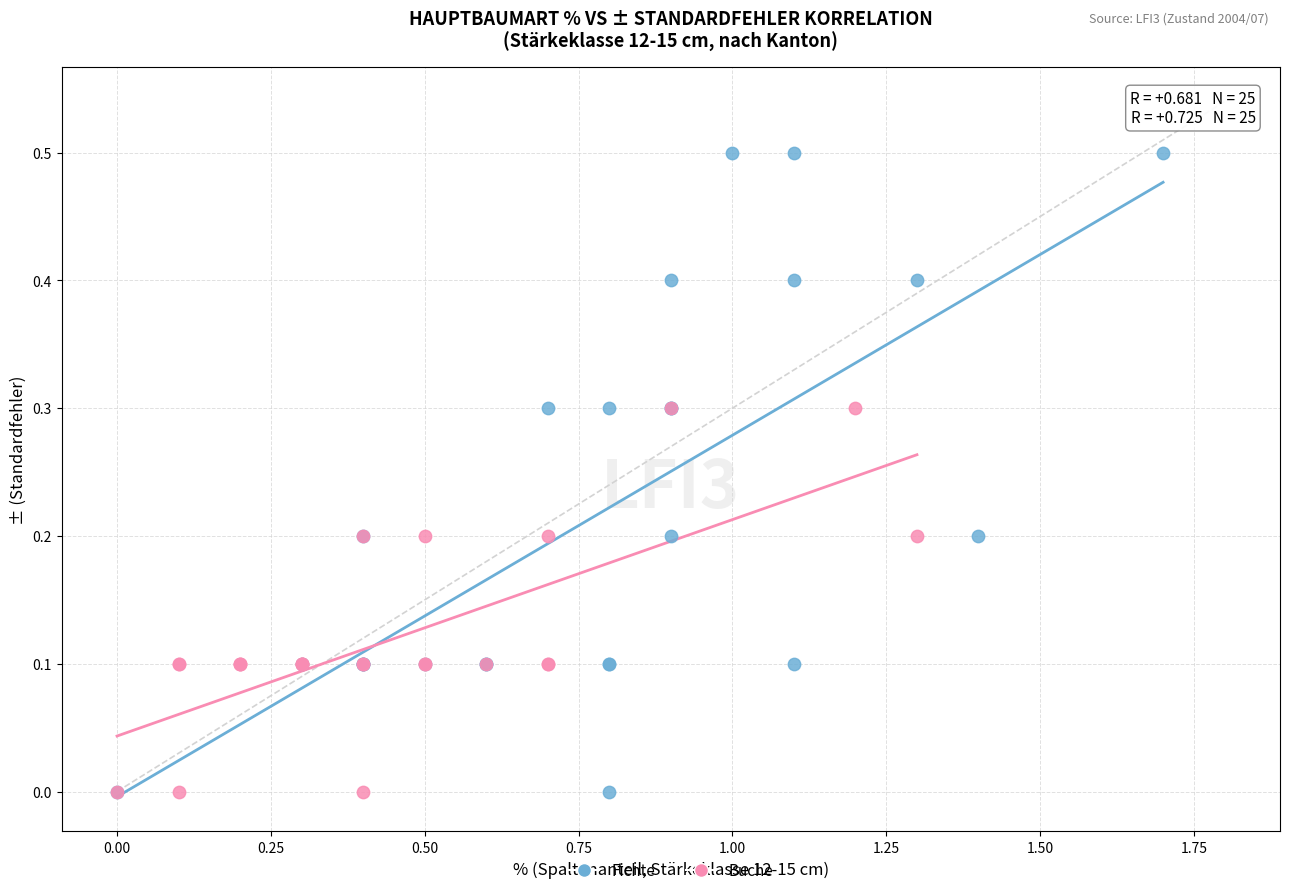

Which series has the largest Y range (max minus min)?

Fichte